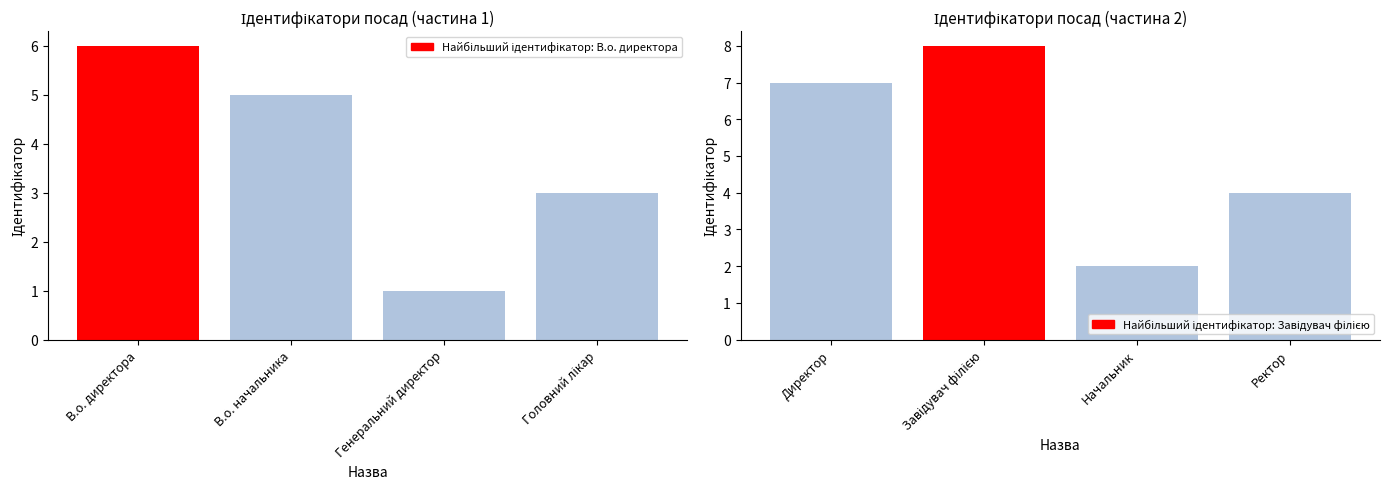

What is the difference between the second highest and minimum values in the Ідентифікатор (1-4) series?

4